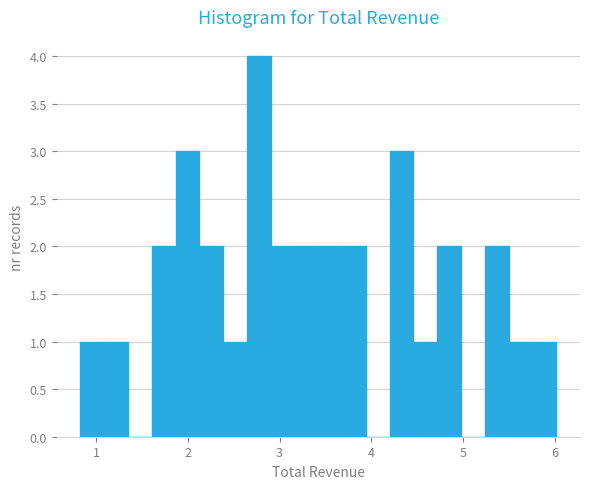

Read against the x-axis, roughly where is the centre of the tallest bar?

2.8